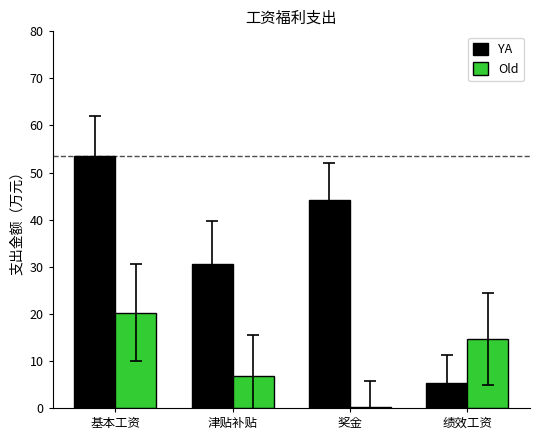

Is the value of YA at 奖金 greater than the value of Old at 奖金?

Yes